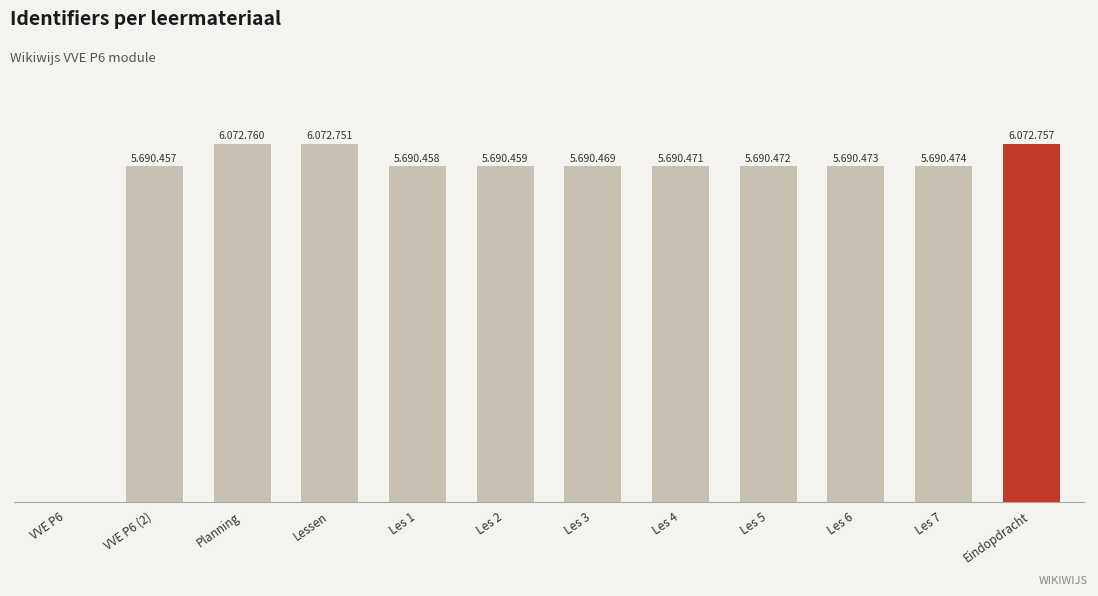

What is the difference between the values at Les 1 and Les 5?

14